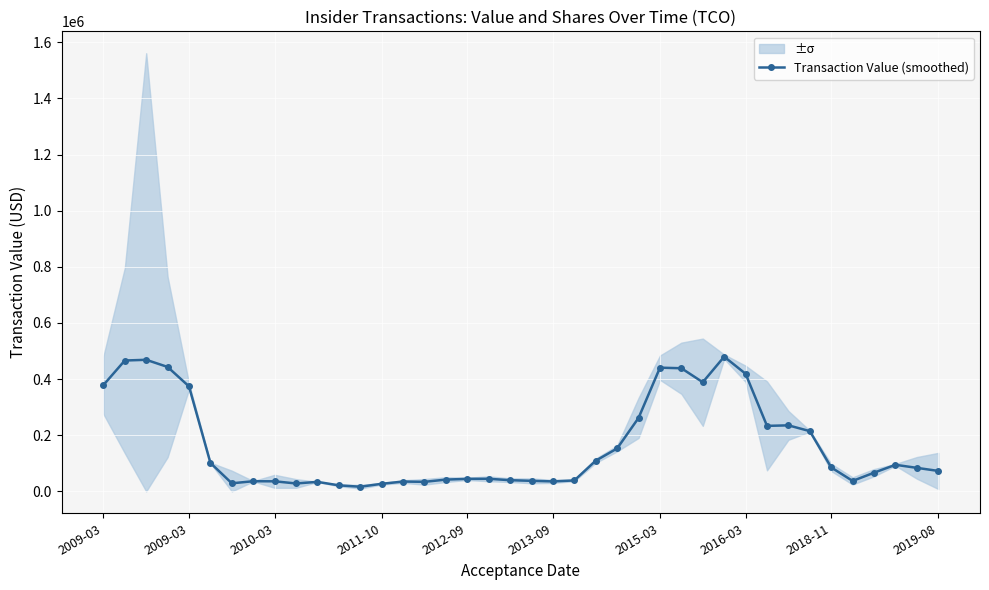

What is the approximate value at 2013-09?

35506.2